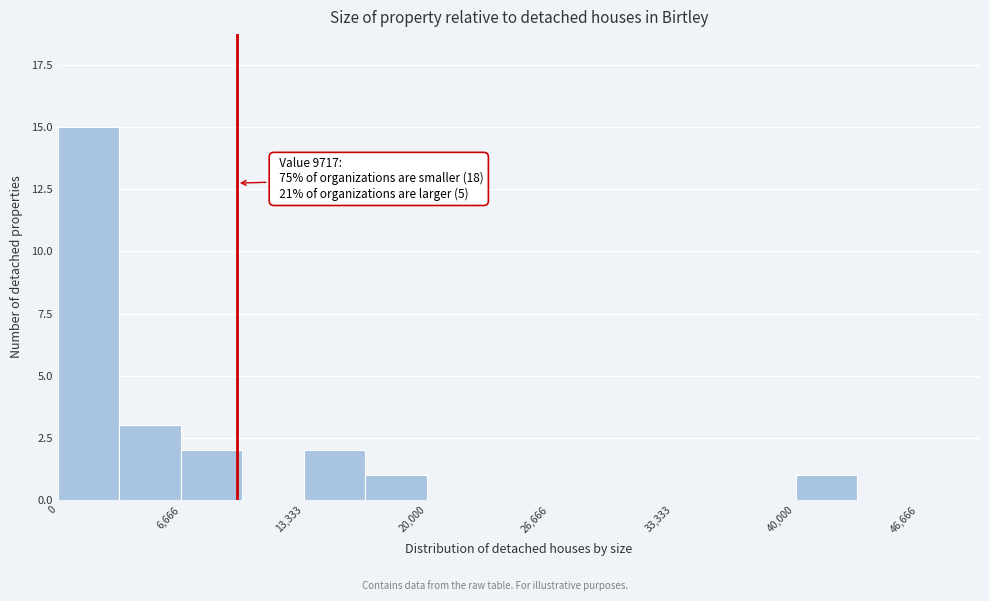

Around what value on the x-axis is the tallest bar? Give the approximate position of its centre, as read against the axis.

2000